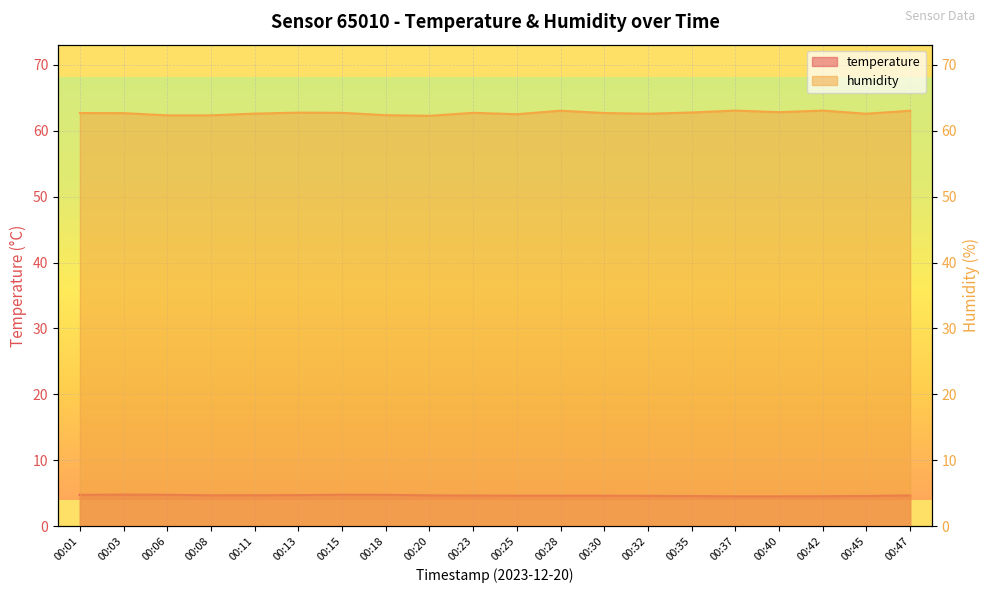

True or false: humidity and temperature cross at least once.

False